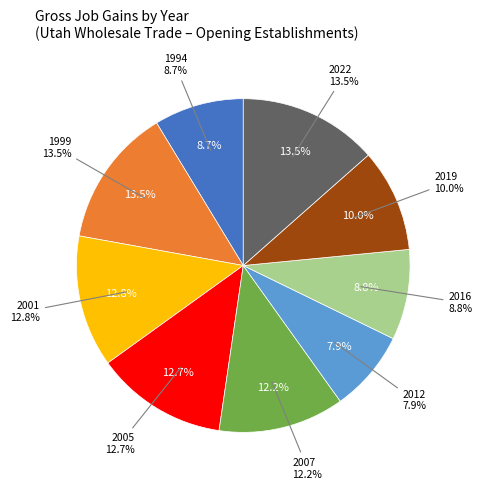

How many slices are in this pie chart?

9